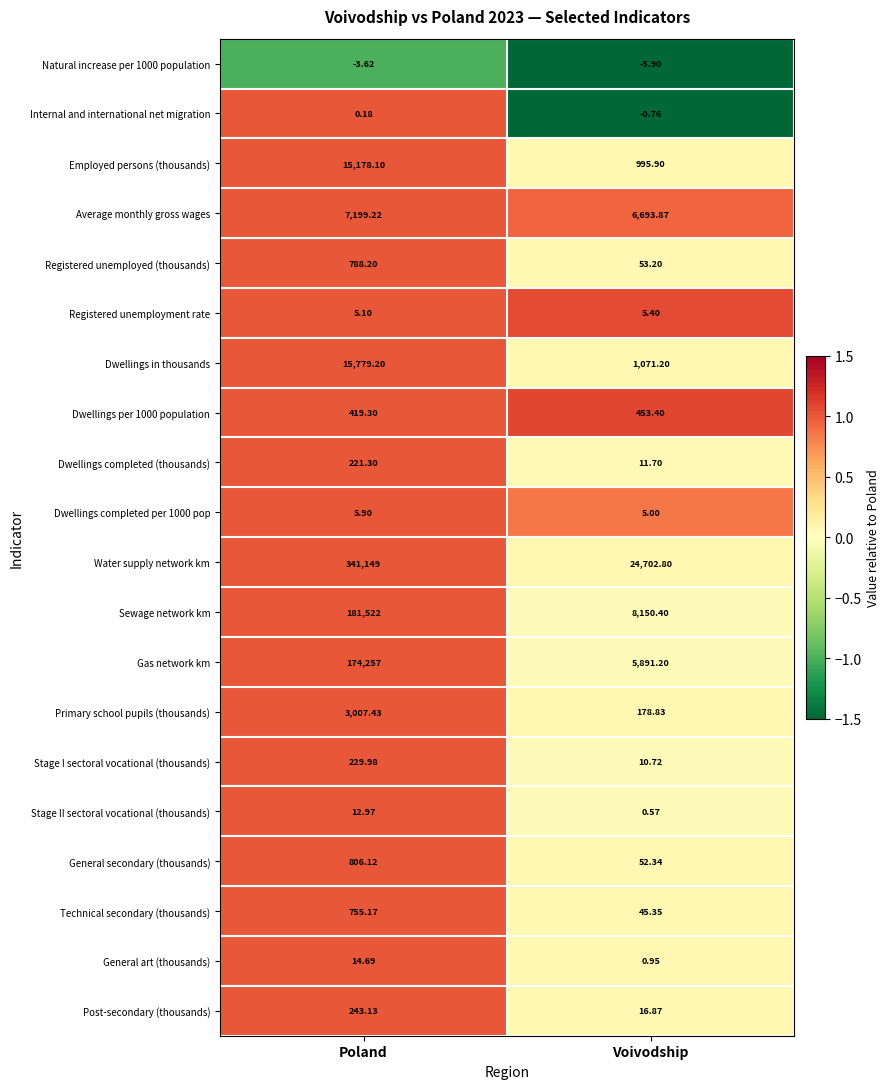

Which category has the highest value across all series?

Poland